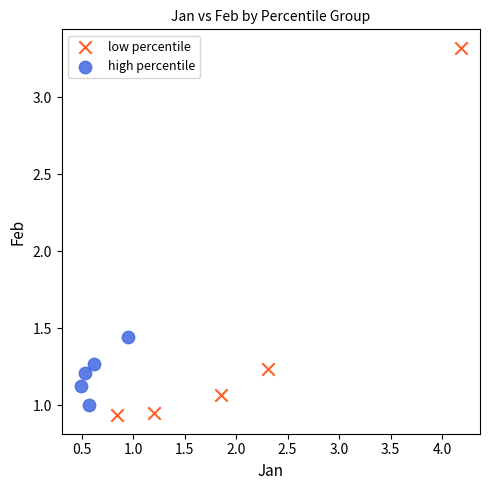

Which series has the widest spread of Y values?

low percentile